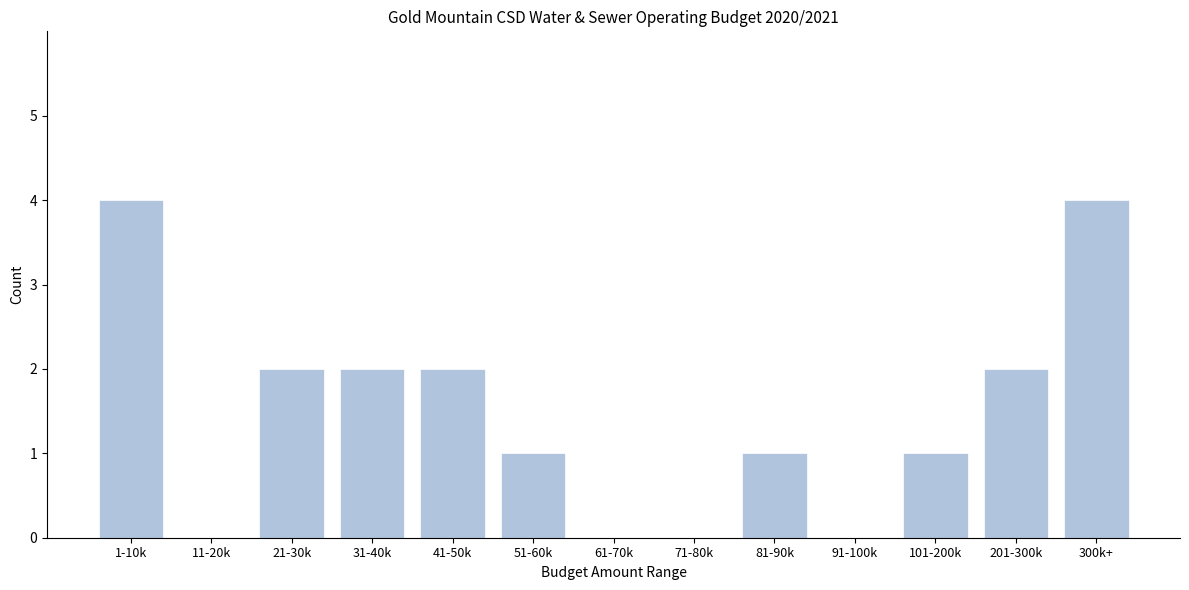

Reading left to right, transcribe all the data shown in this chart.

1-10k=4	11-20k=0	21-30k=2	31-40k=2	41-50k=2	51-60k=1	61-70k=0	71-80k=0	81-90k=1	91-100k=0	101-200k=1	201-300k=2	300k+=4